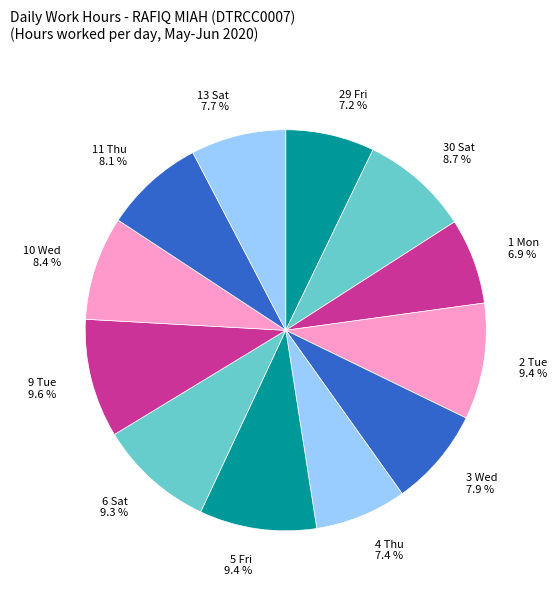

Is the sum of 30 Sat 8.7 % and 2 Tue 9.4 % greater than half?

No